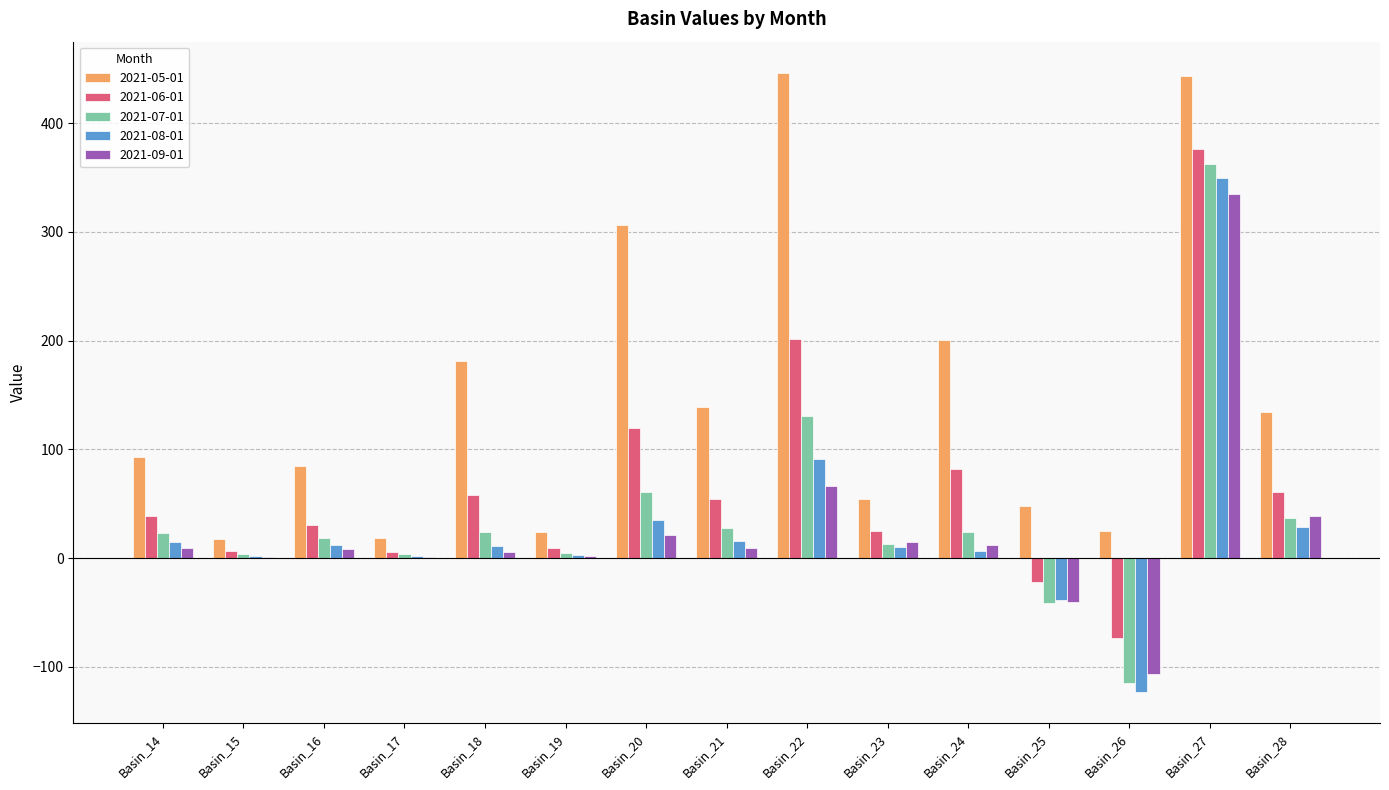

What is the sum of all 2021-05-01 values?

2217.2